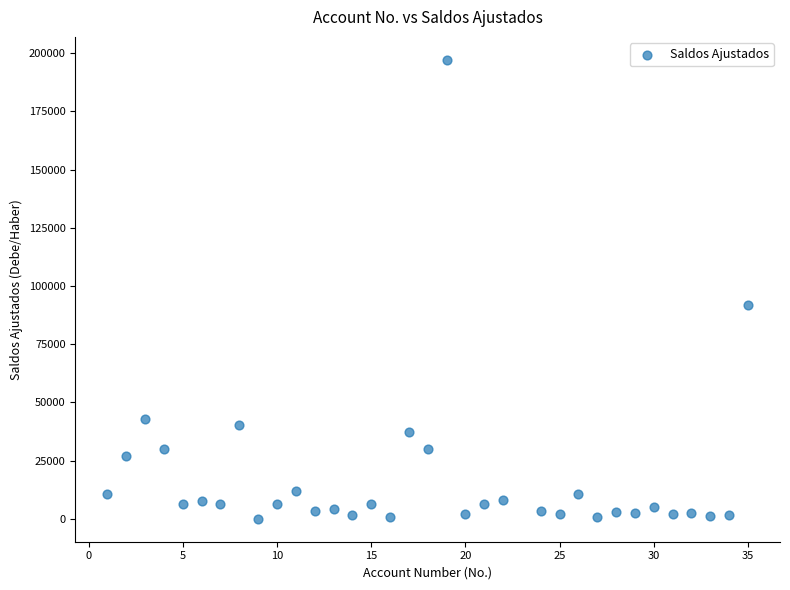

What is the range of X values (max minus min)?

34.0